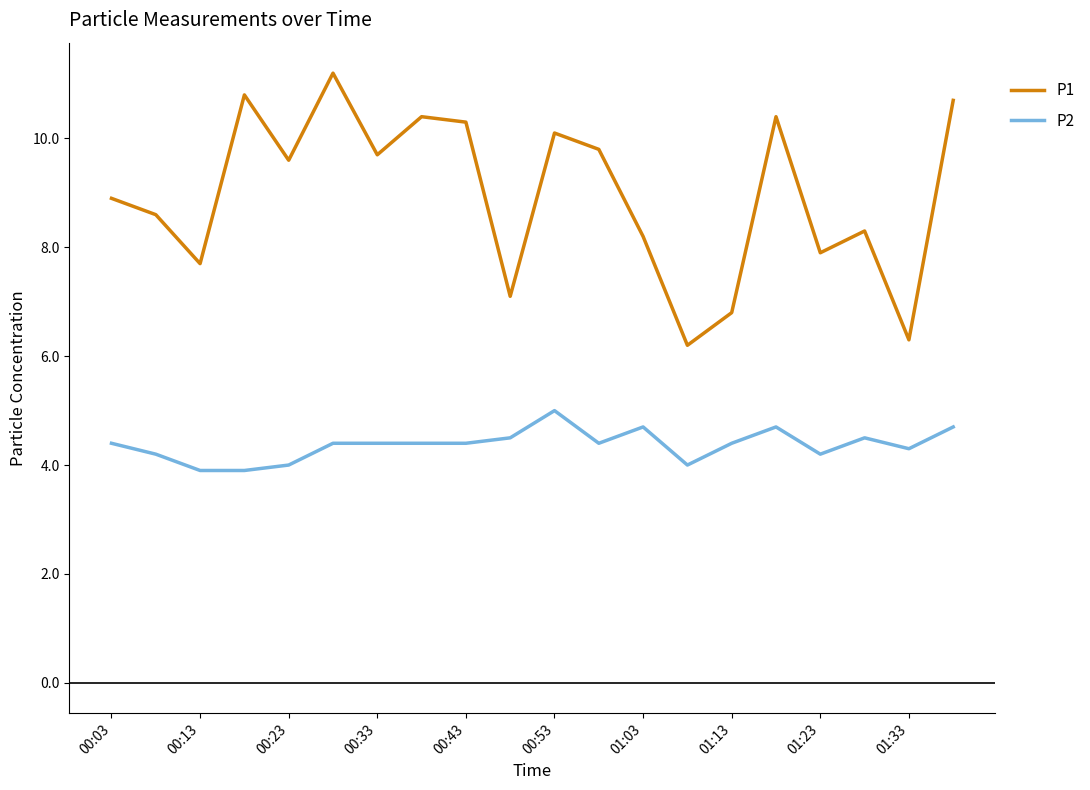

Reading left to right, list all the values displayed in this chart.

P1: 8.9	8.6	7.7	10.8	9.6	11.2	9.7	10.4	10.3	7.1	10.1	9.8	8.2	6.2	6.8	10.4	7.9	8.3	6.3	10.7
P2: 4.4	4.2	3.9	3.9	4.0	4.4	4.4	4.4	4.4	4.5	5.0	4.4	4.7	4.0	4.4	4.7	4.2	4.5	4.3	4.7